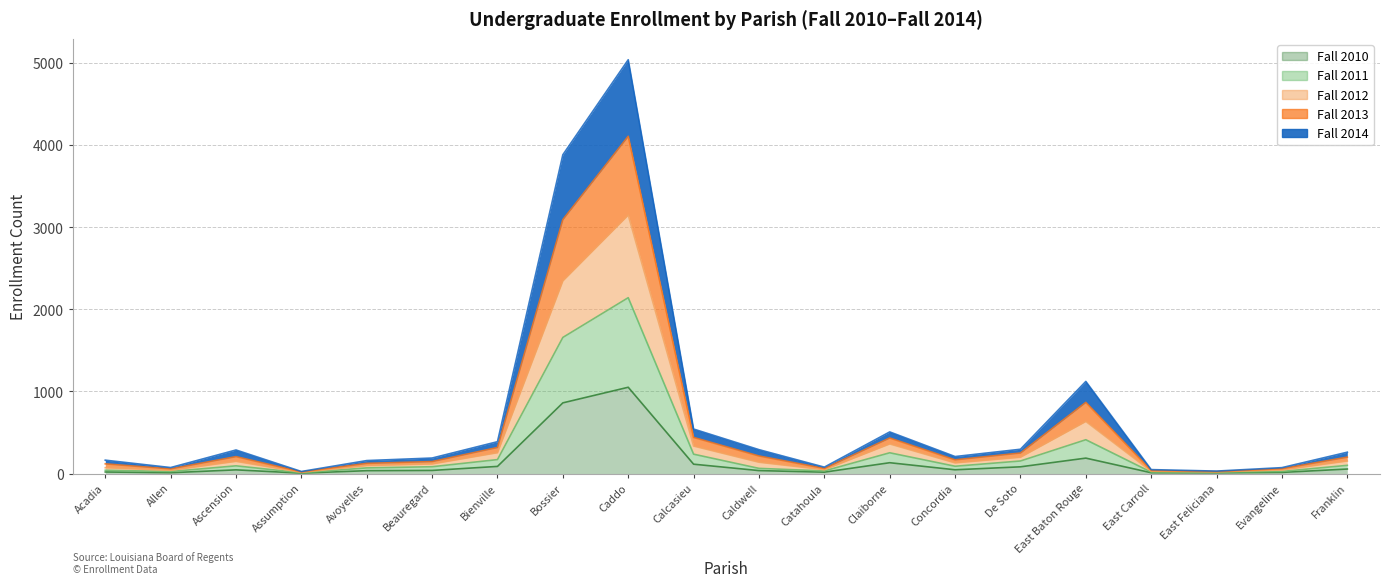

Does the chart have visible grid lines?

Yes